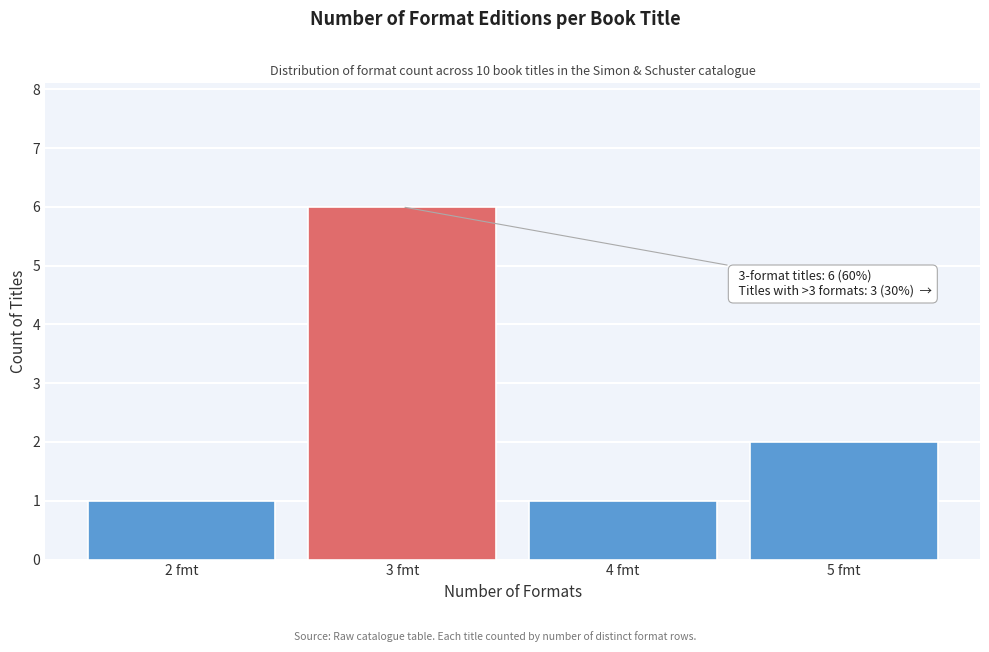

Reading right to left, transcribe all the data shown in this chart.

2	1	6	1